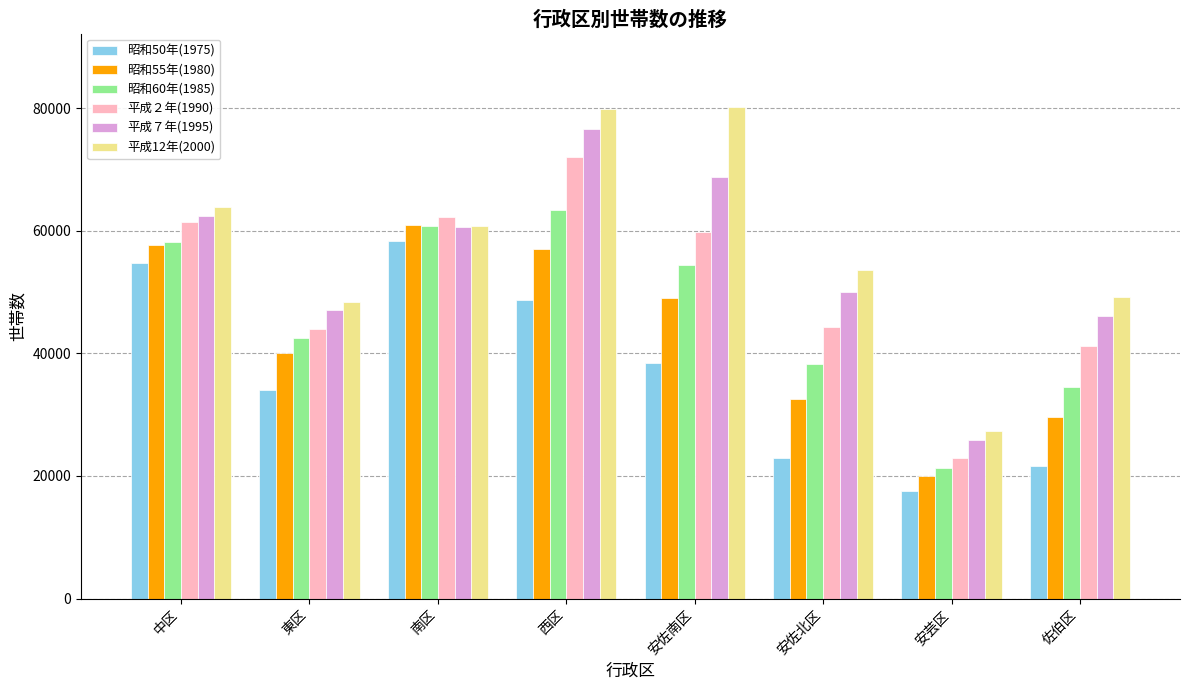

At which category is the sum across all series the highest?

西区